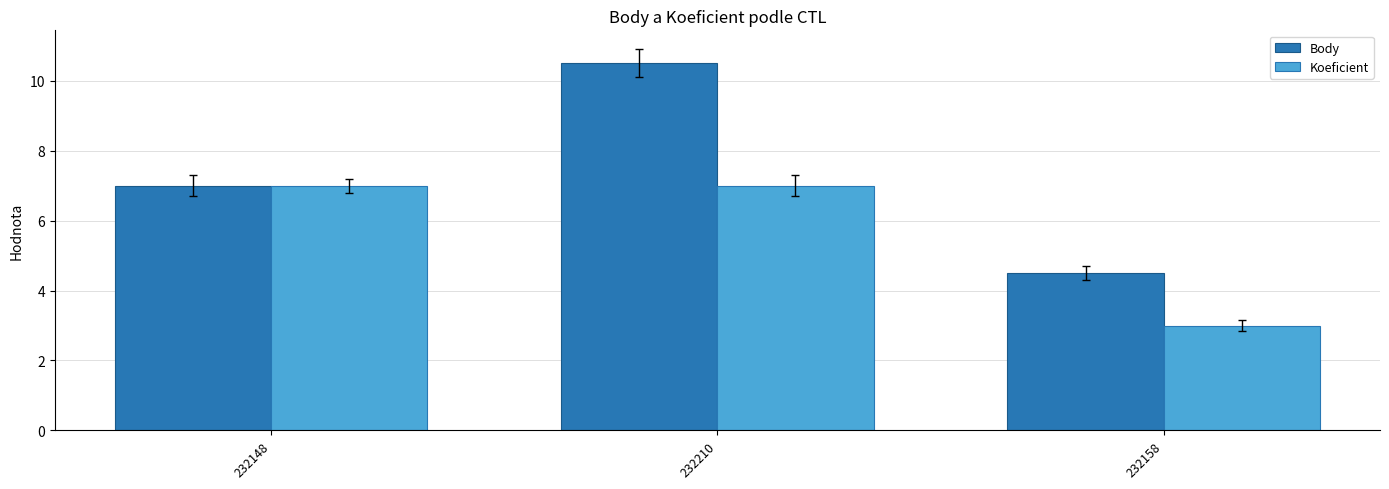

What position from the left is 232158?

3